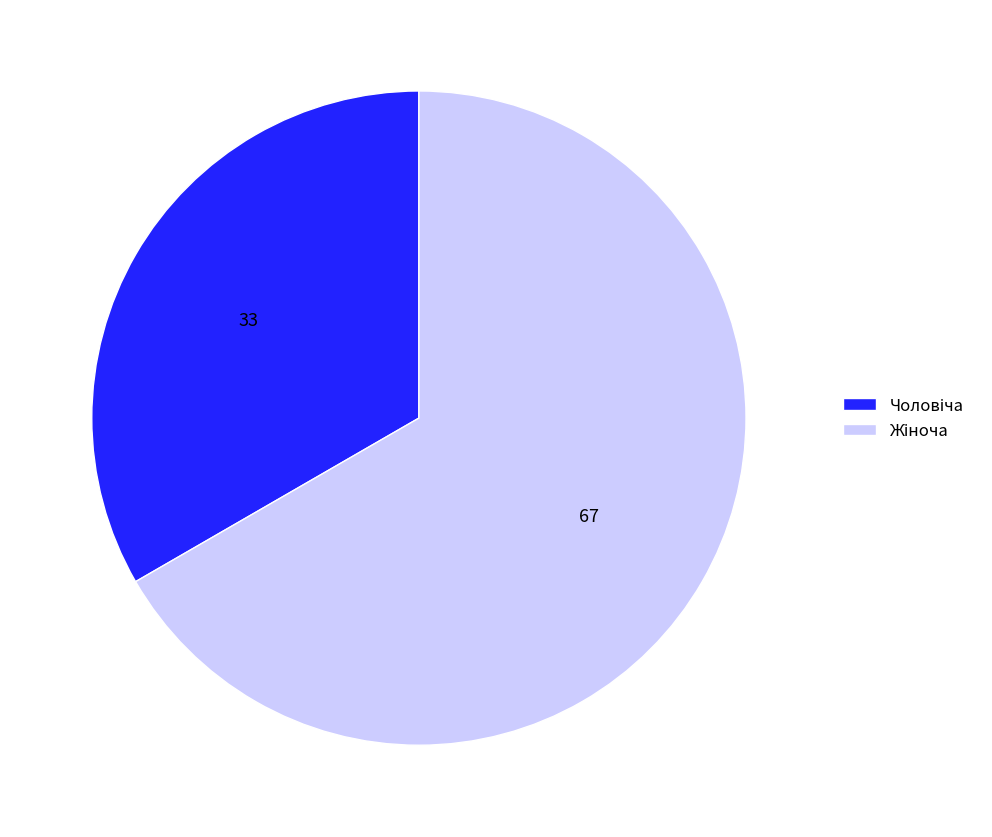

How many slices are in this pie chart?

2